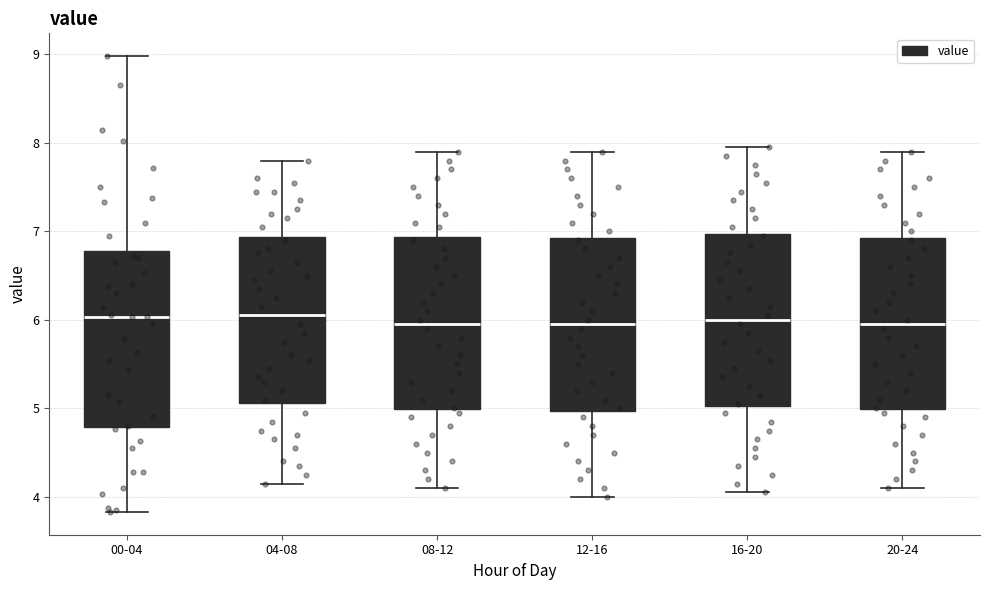

Reading left to right, read every box against the y-axis: the position of its median line, the range the box covers, and the ends of its whiskers. The values are not printed on the chart, so give them approximately, as read against the axis.

00-04: median 6.0, box 4.8 to 6.8, whiskers 3.8 to 9.0
04-08: median 6.1, box 5.1 to 6.9, whiskers 4.2 to 7.8
08-12: median 6.0, box 5.0 to 6.9, whiskers 4.1 to 7.9
12-16: median 6.0, box 5.0 to 6.9, whiskers 4.0 to 7.9
16-20: median 6.0, box 5.0 to 7.0, whiskers 4.1 to 8.0
20-24: median 6.0, box 5.0 to 6.9, whiskers 4.1 to 7.9